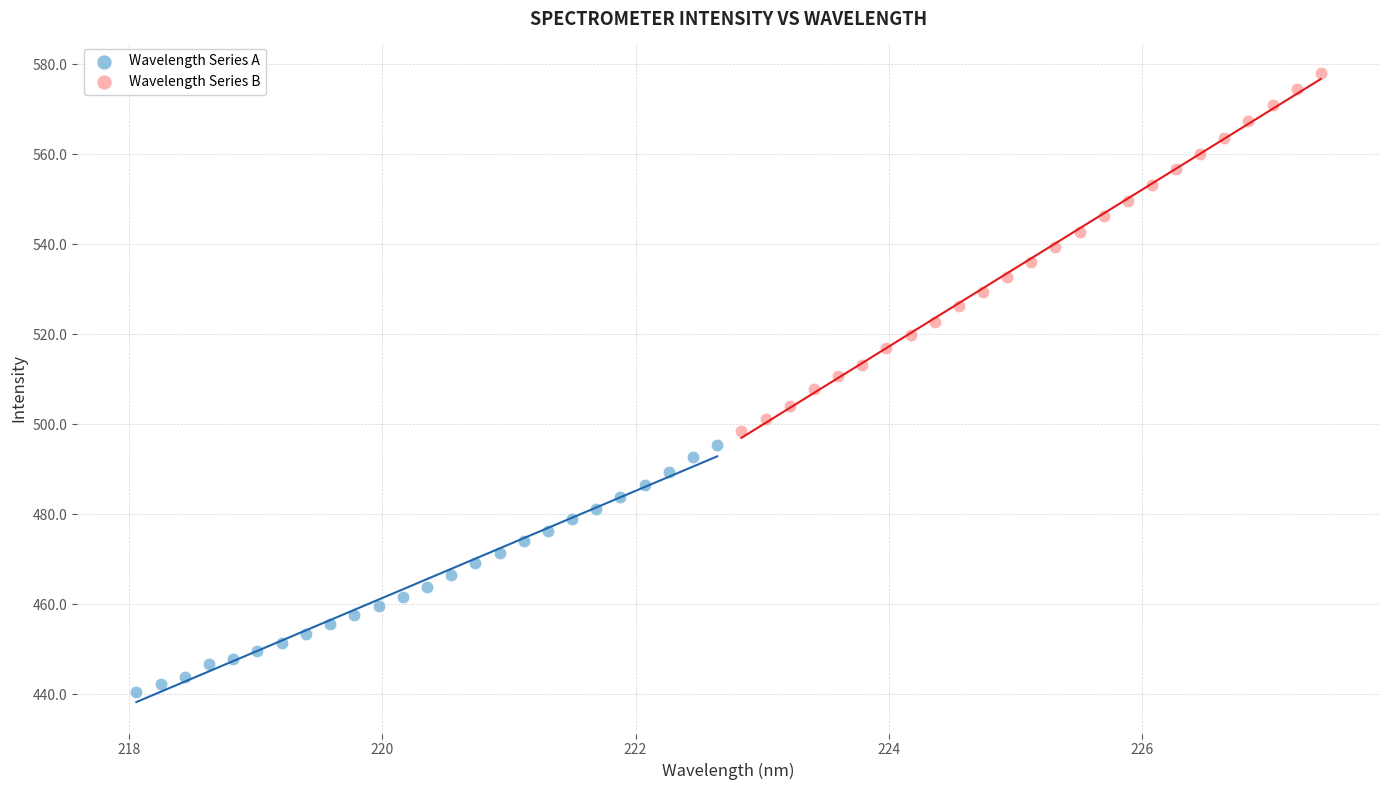

Which series has the largest Y range (max minus min)?

Wavelength Series B